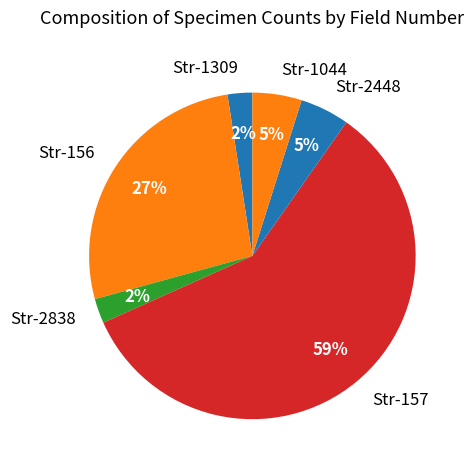

True or false: Str-157 accounts for 1% of the total.

False